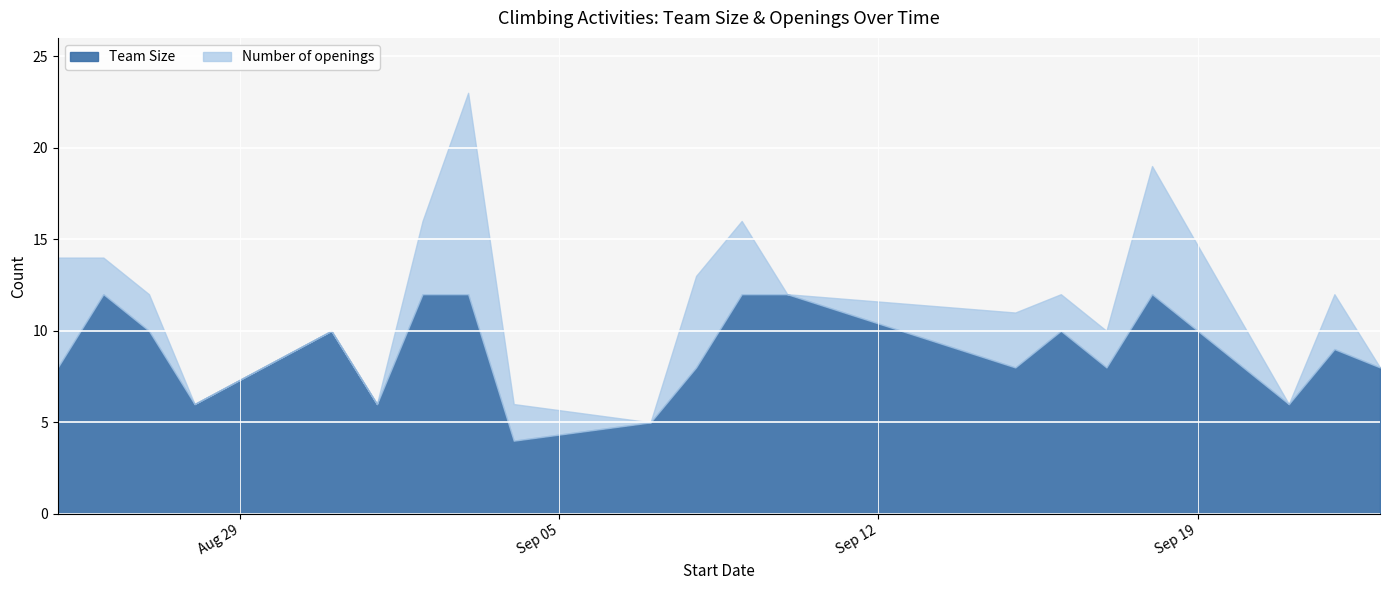

What is the label of the 6th point from the left?

2023-09-01